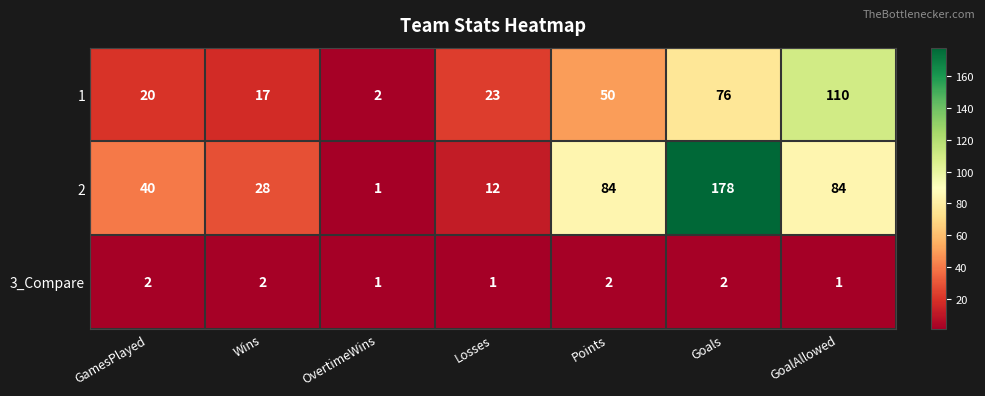

The value of 1 at Losses is 36. True or false?

False